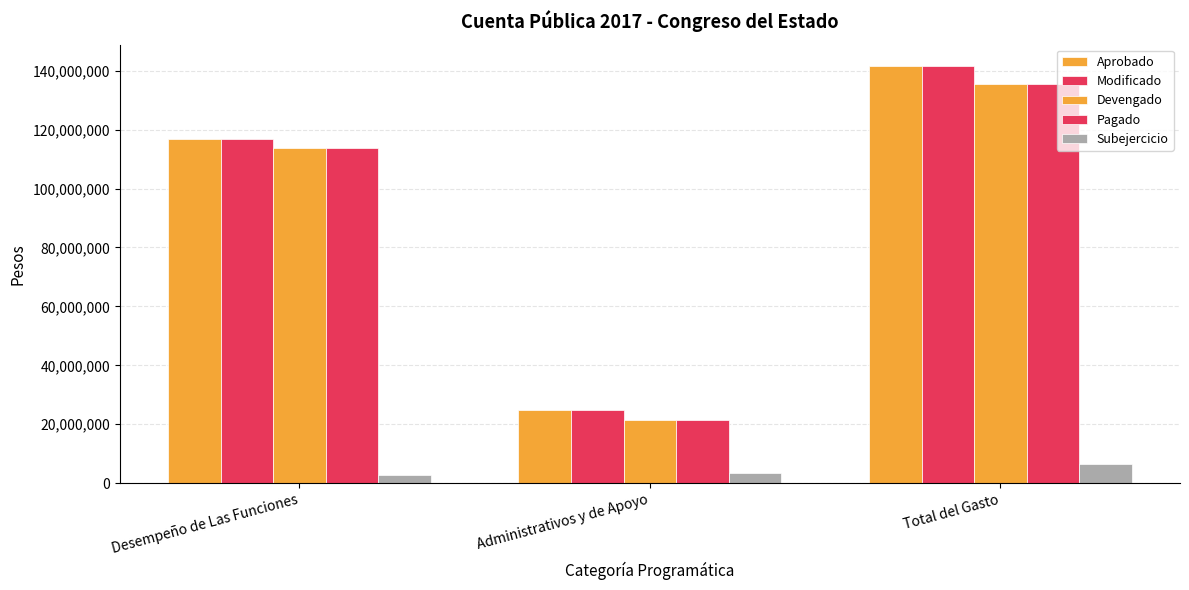

How many bars are there in total?

15